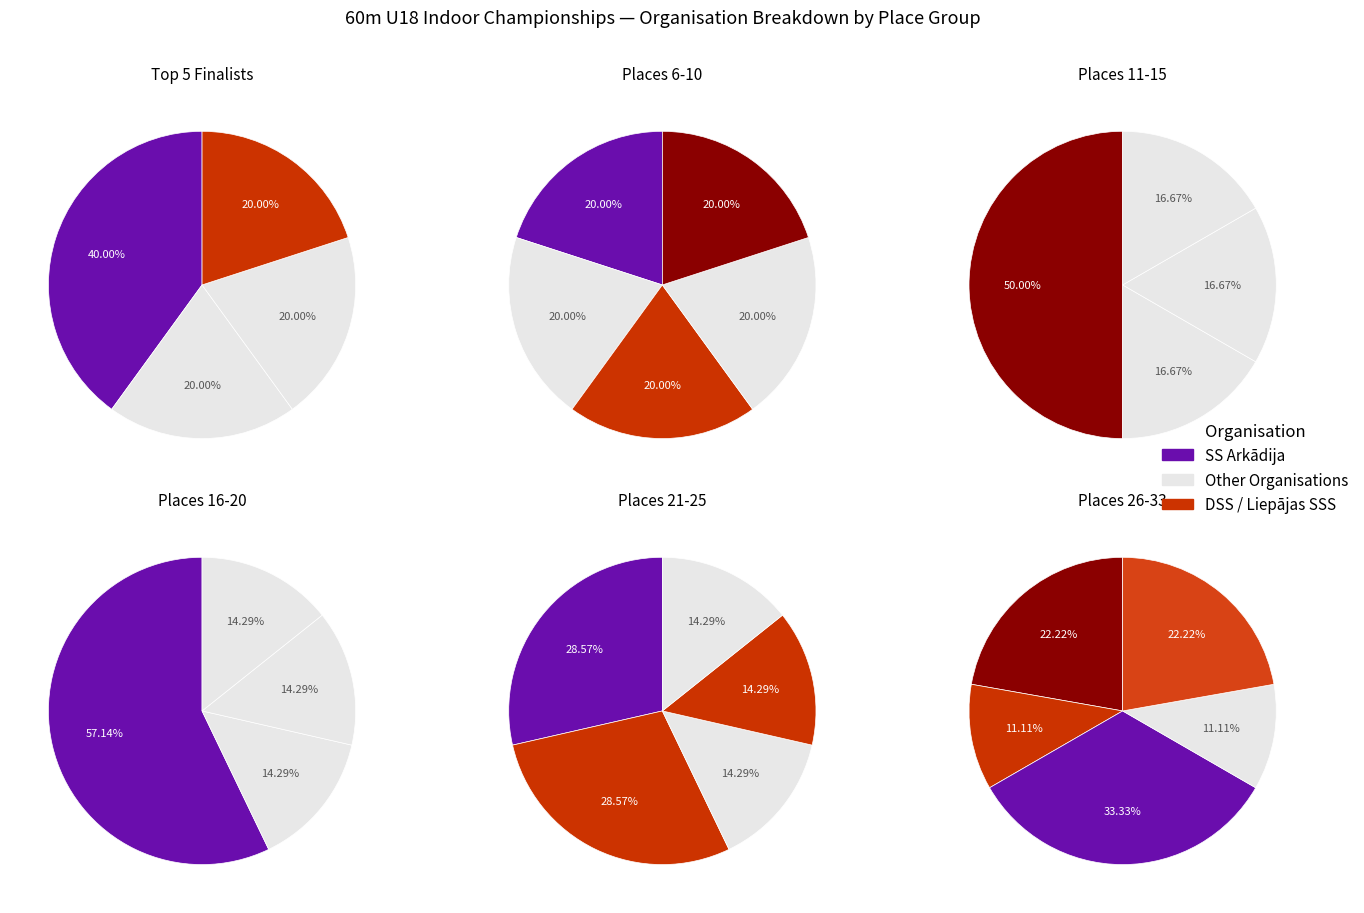

To the nearest percent, what is the difference between the Other and Jēkabpils SS slice percentages?

35%